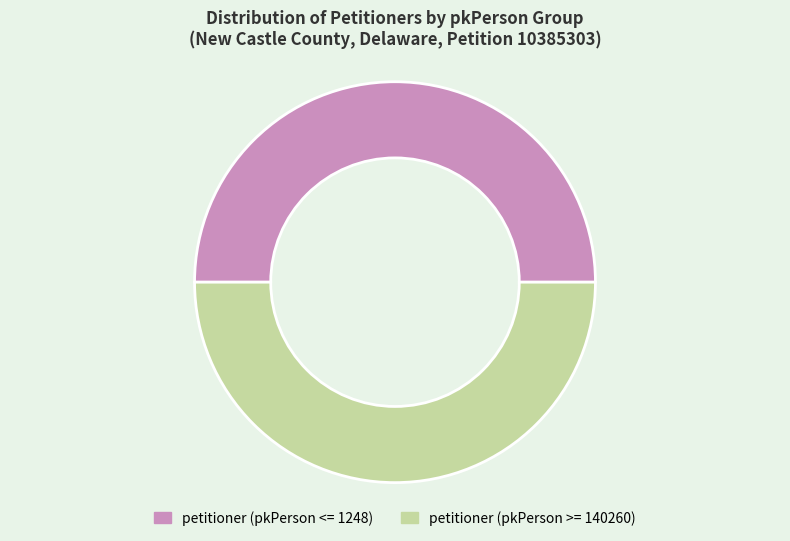

Combined, do petitioner (pkPerson >= 140260) and petitioner (pkPerson <= 1248) account for over 50%?

Yes